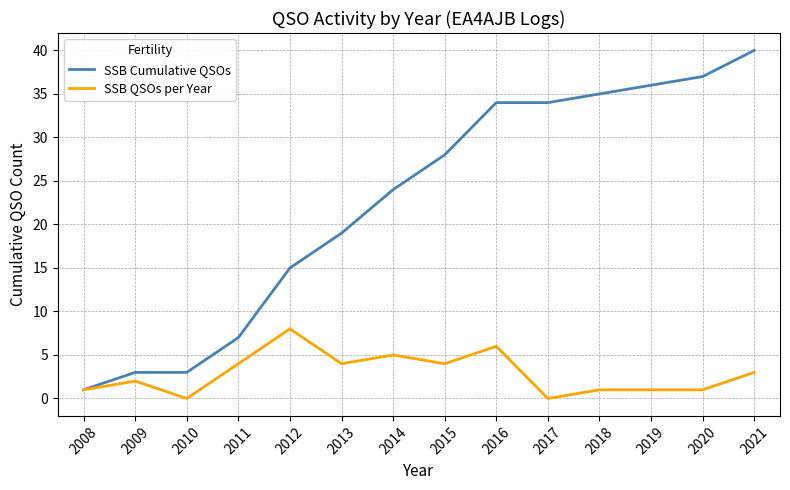

Which series has the largest range (max minus min)?

SSB Cumulative QSOs